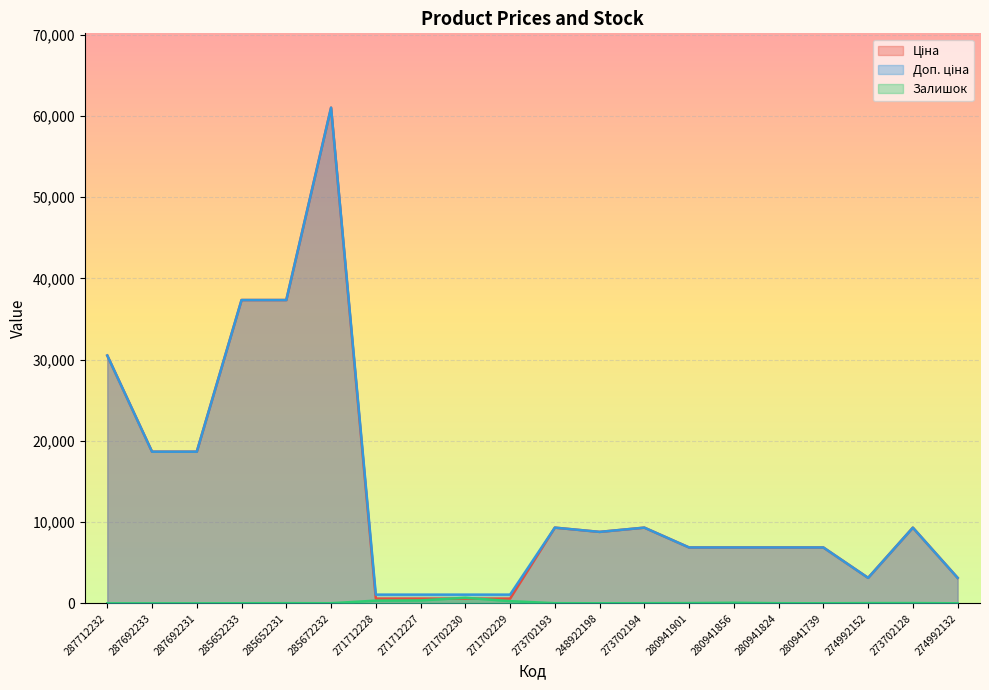

Reading left to right, extract all data points from this chart.

Ціна: 30512.3	18671.5	18671.5	37343.0	37343.0	61024.7	586.0	586.0	586.0	586.0	9321.4	8797.6	9321.4	6879.5	6879.5	6879.5	6879.5	3136.8	9321.4	3136.8
Доп. ціна: 30512.3	18671.5	18671.5	37343.0	37343.0	61024.7	1074.5	1074.5	1074.5	1074.5	9321.4	8797.6	9321.4	6879.5	6879.5	6879.5	6879.5	3137.0	9321.4	3137.0
Залишок: 0.0	0.0	0.0	12.0	22.0	15.0	333.0	359.0	690.0	272.0	19.0	11.0	18.0	32.0	71.0	17.0	10.0	31.0	34.0	8.0